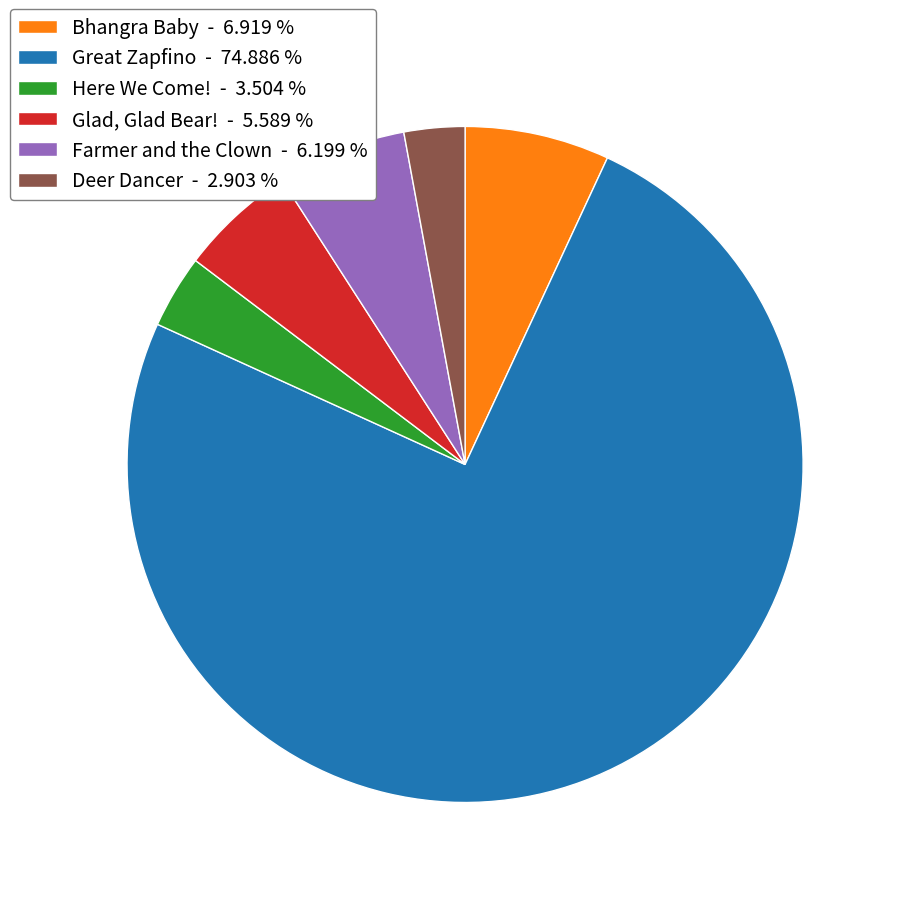

Count the number of slices in the pie.

6